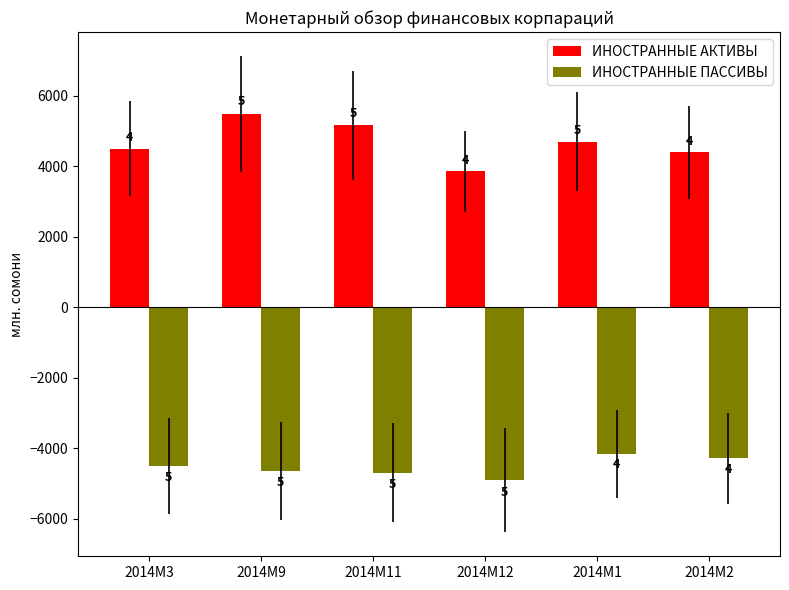

How many bars are there in total?

12